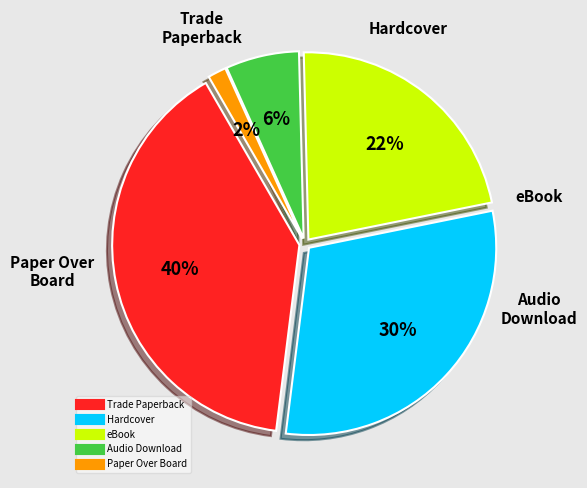

Which has a higher value, eBook or Audio Download?

eBook